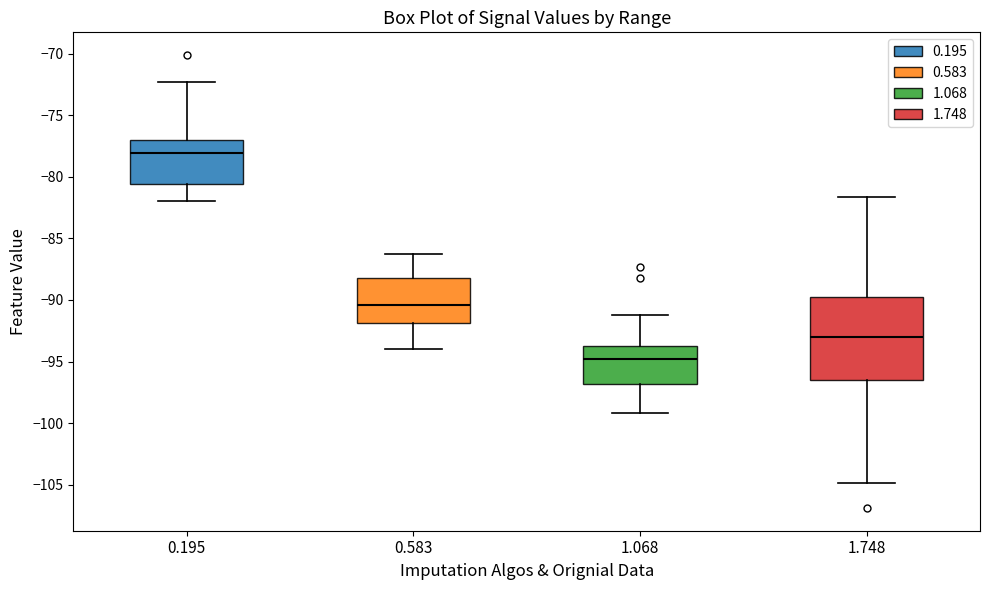

Which box is the tallest, from its lower edge to its upper edge?

1.748